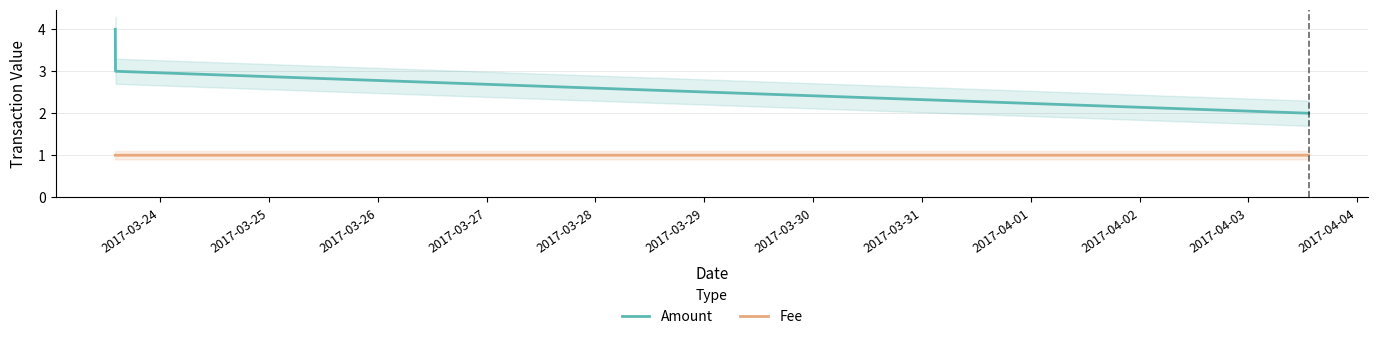

What is the maximum value for Fee?

1.0